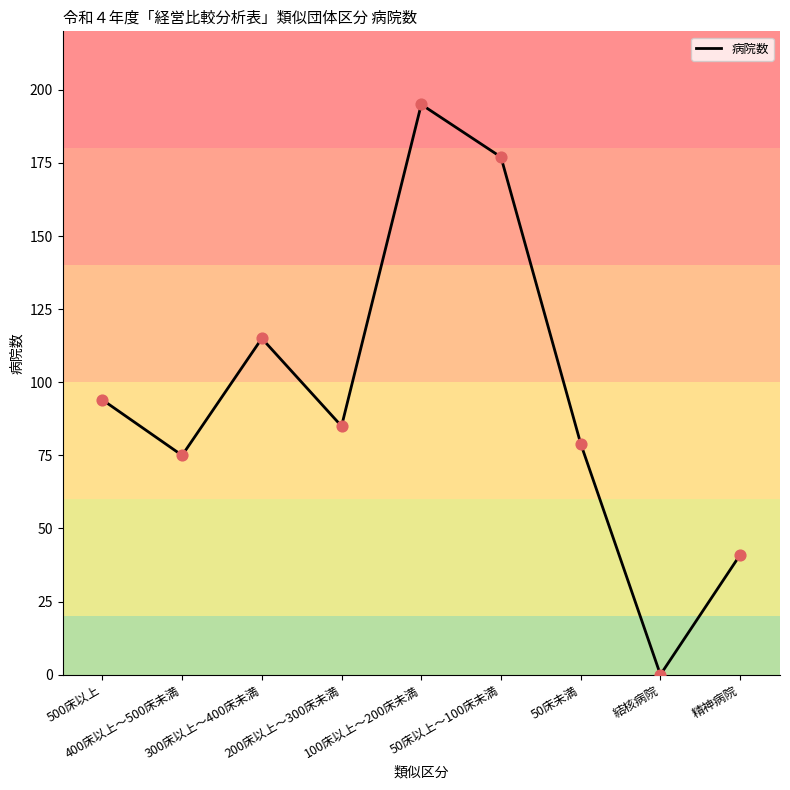

Between 100床以上～200床未満 and 200床以上～300床未満, which is larger?

100床以上～200床未満